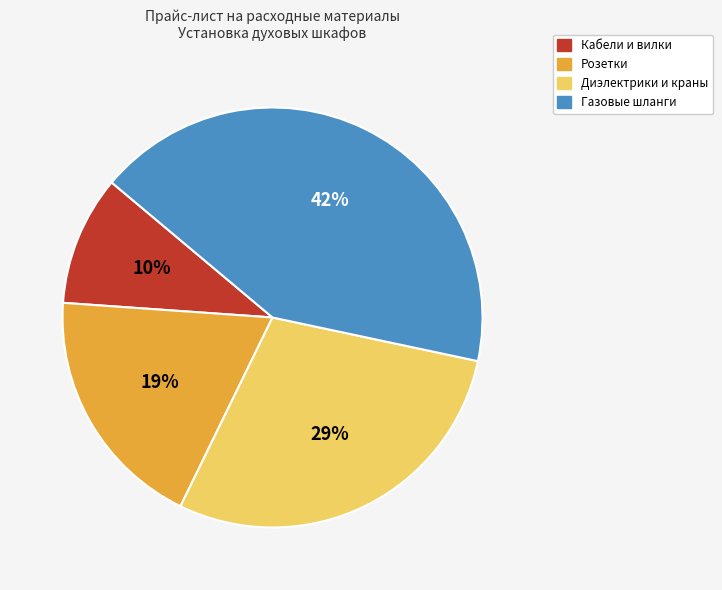

Is there a majority slice in this chart?

No